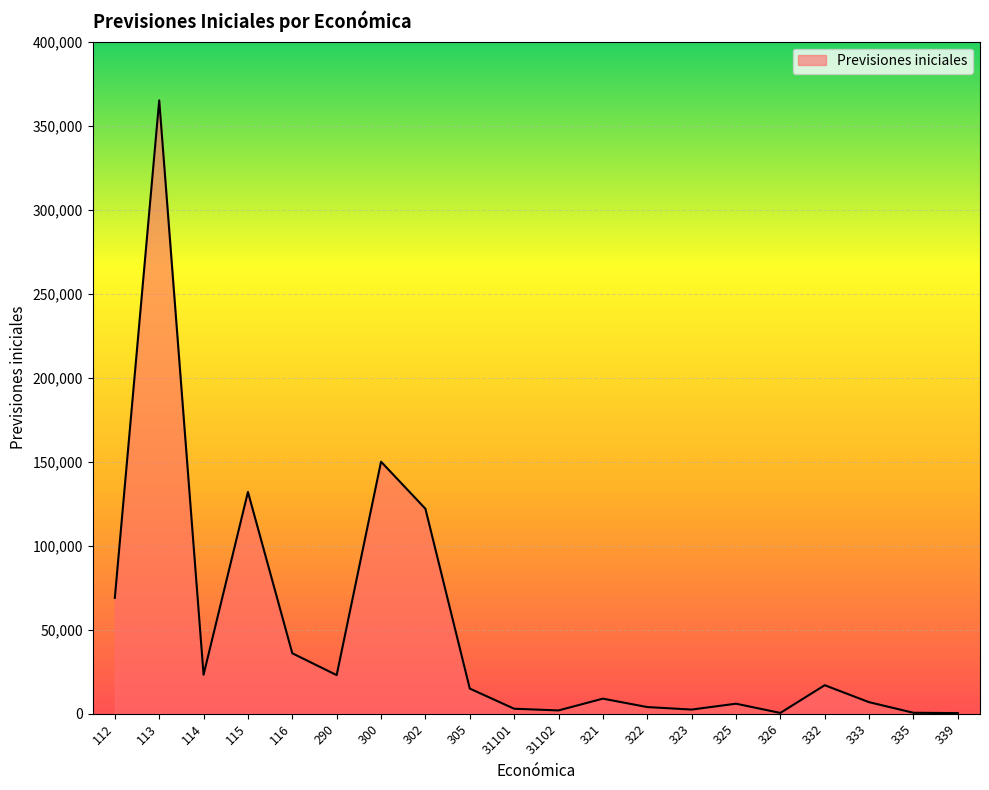

What is the greatest value displayed?

365000.0